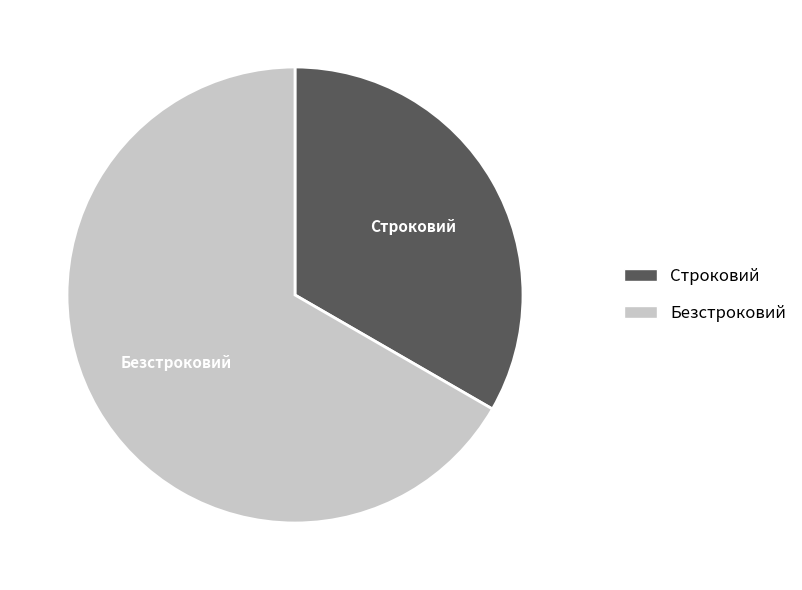

How many segments does this pie chart have?

2